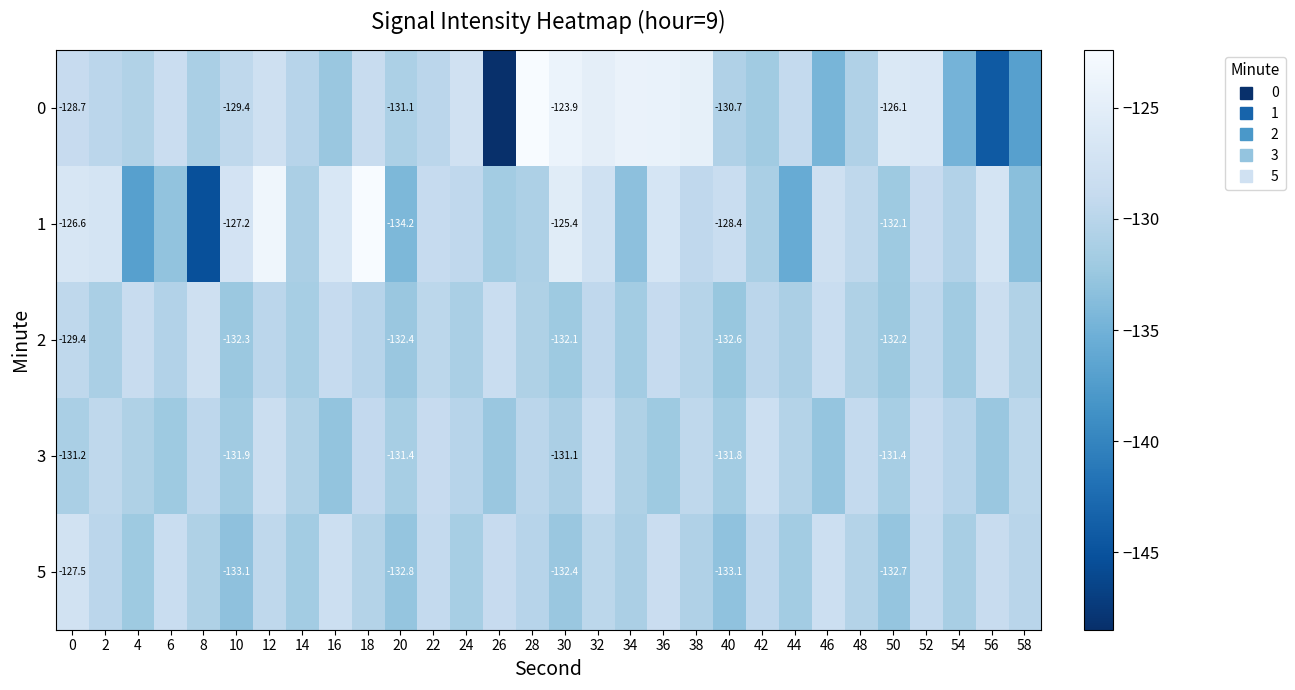

Is it true that 5 equals -130.7 at 38?

True